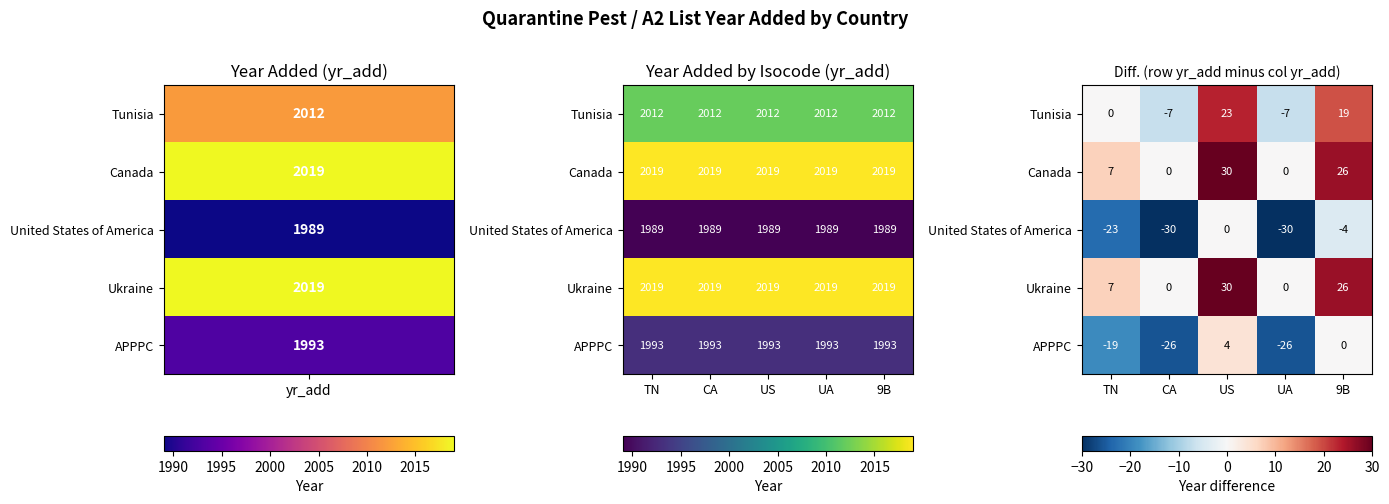

How many Canada values are between 0 and 26?

4